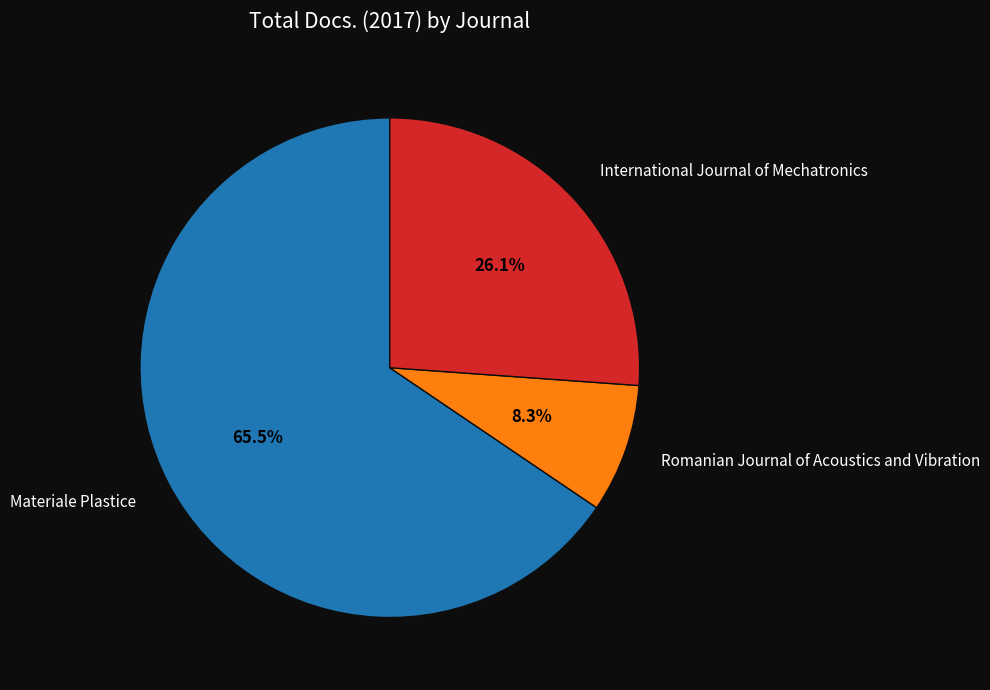

Which has a higher value, Romanian Journal of Acoustics and Vibration or Materiale Plastice?

Materiale Plastice